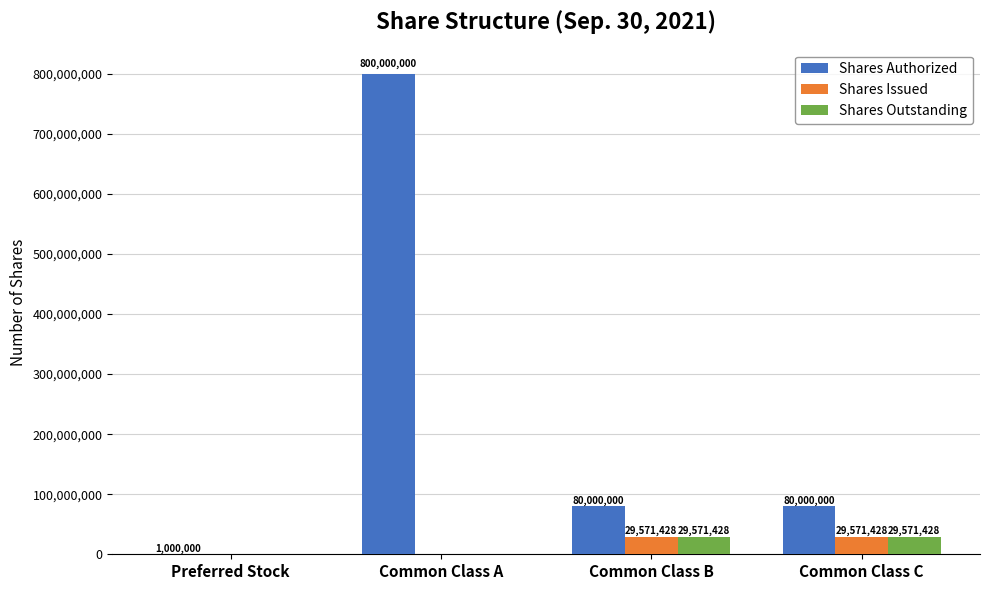

Which series has the largest range (max minus min)?

Shares Authorized